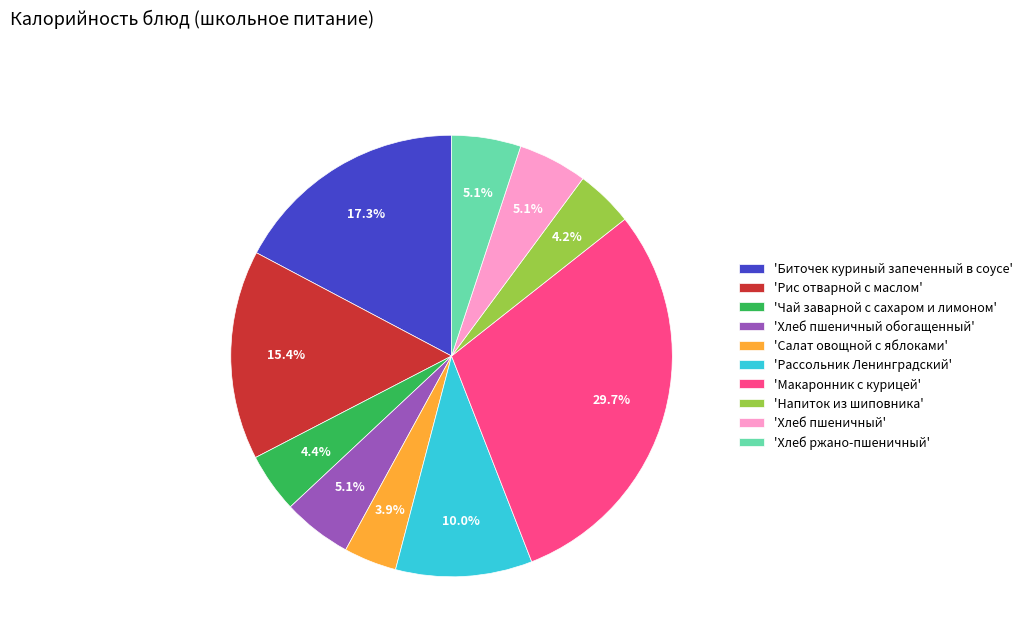

Which slice is the largest?

'Макаронник с курицей'